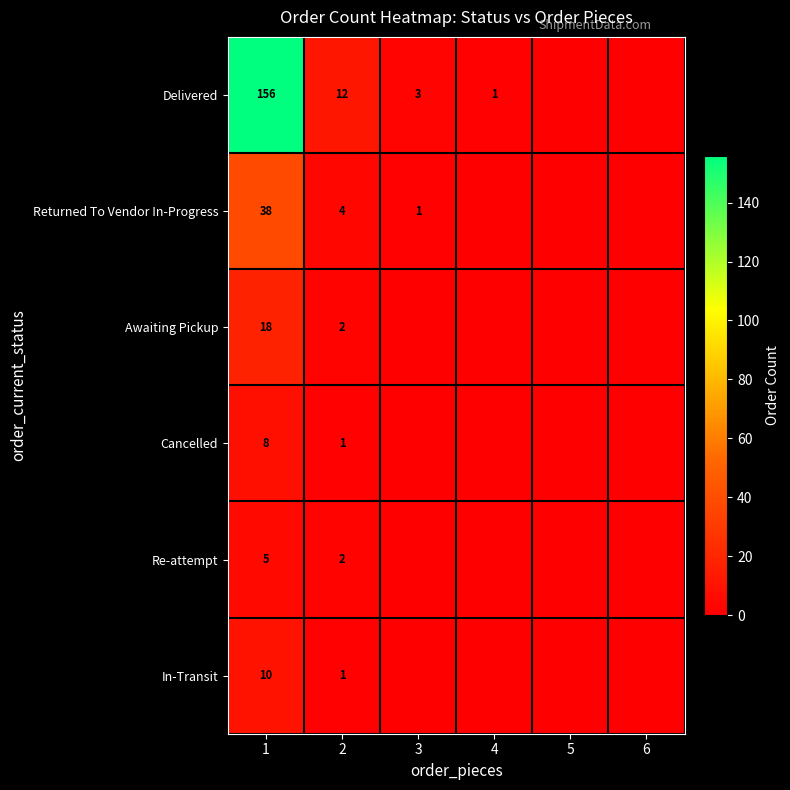

At which label is Re-attempt closest to 2?

2